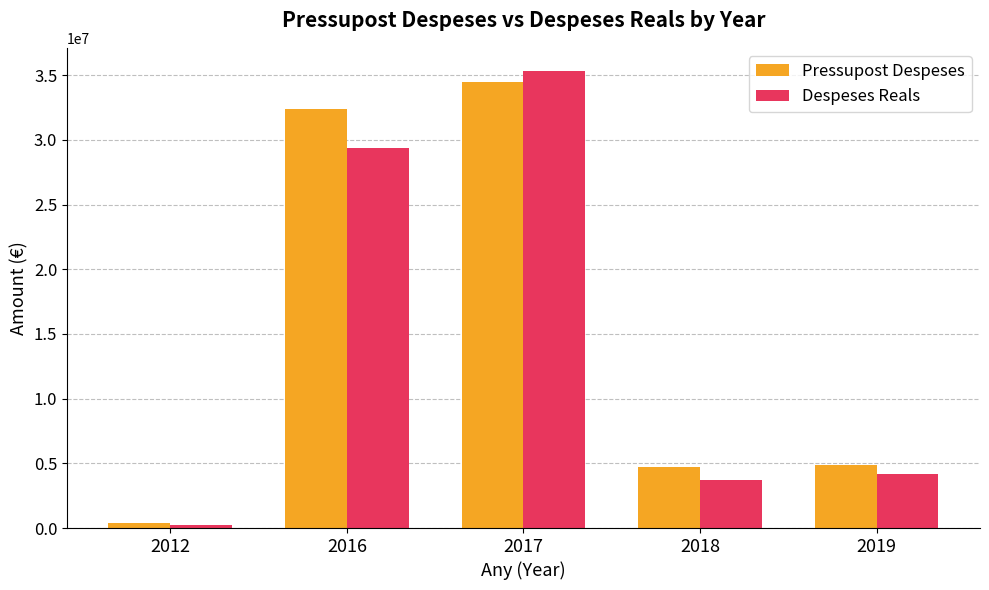

What are all the series names shown in the legend?

Pressupost Despeses, Despeses Reals